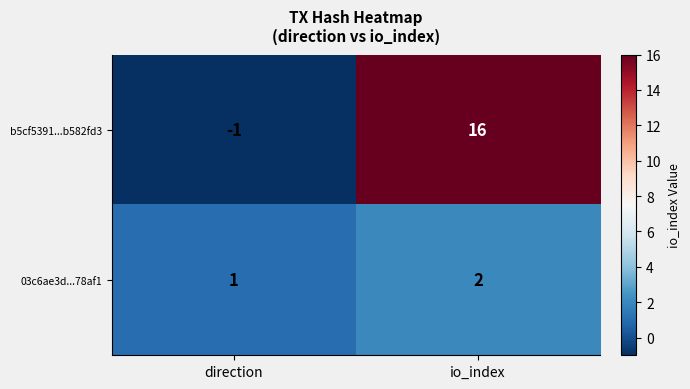

List the series in order of their overall mean, highest first.

b5cf5391...b582fd3, 03c6ae3d...78af1